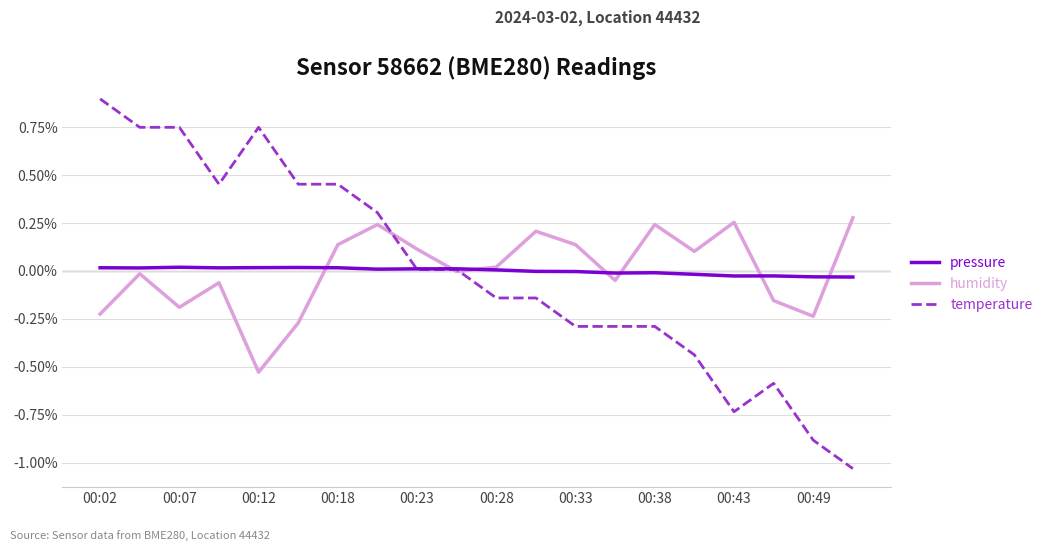

Rank the series by their maximum value, from highest to lowest.

temperature, humidity, pressure